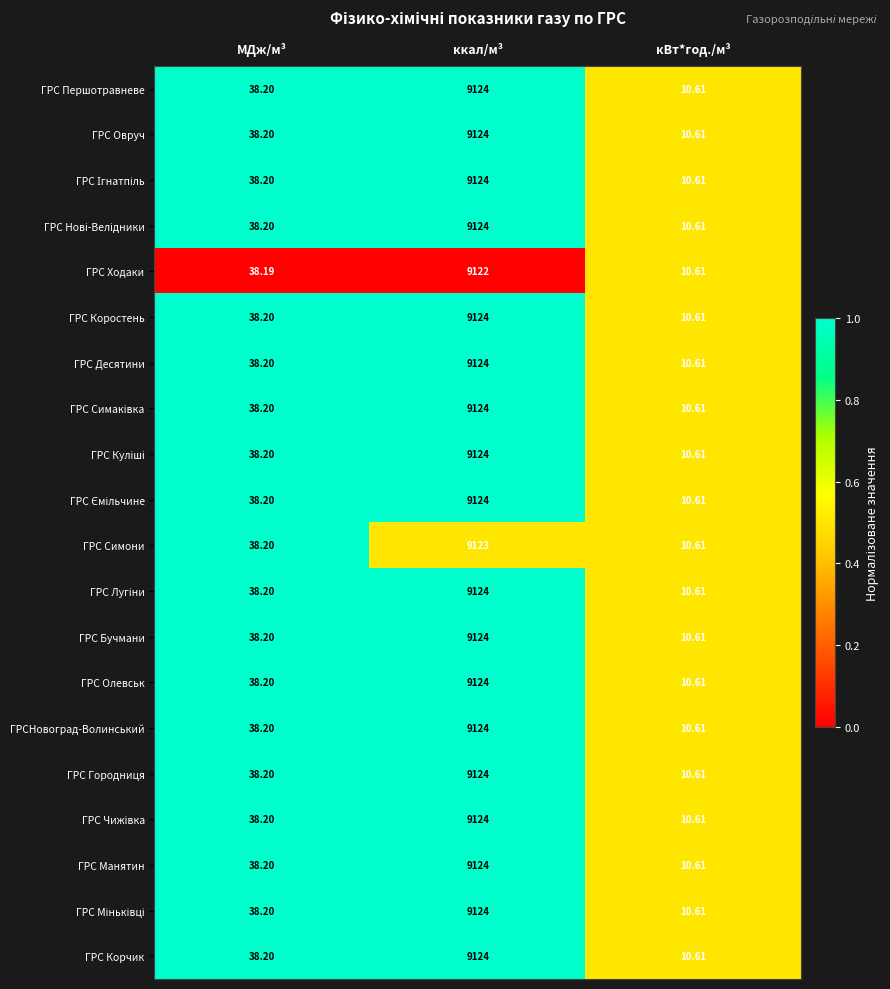

Which category has the highest value in the ГРС Симони series?

ккал/м³